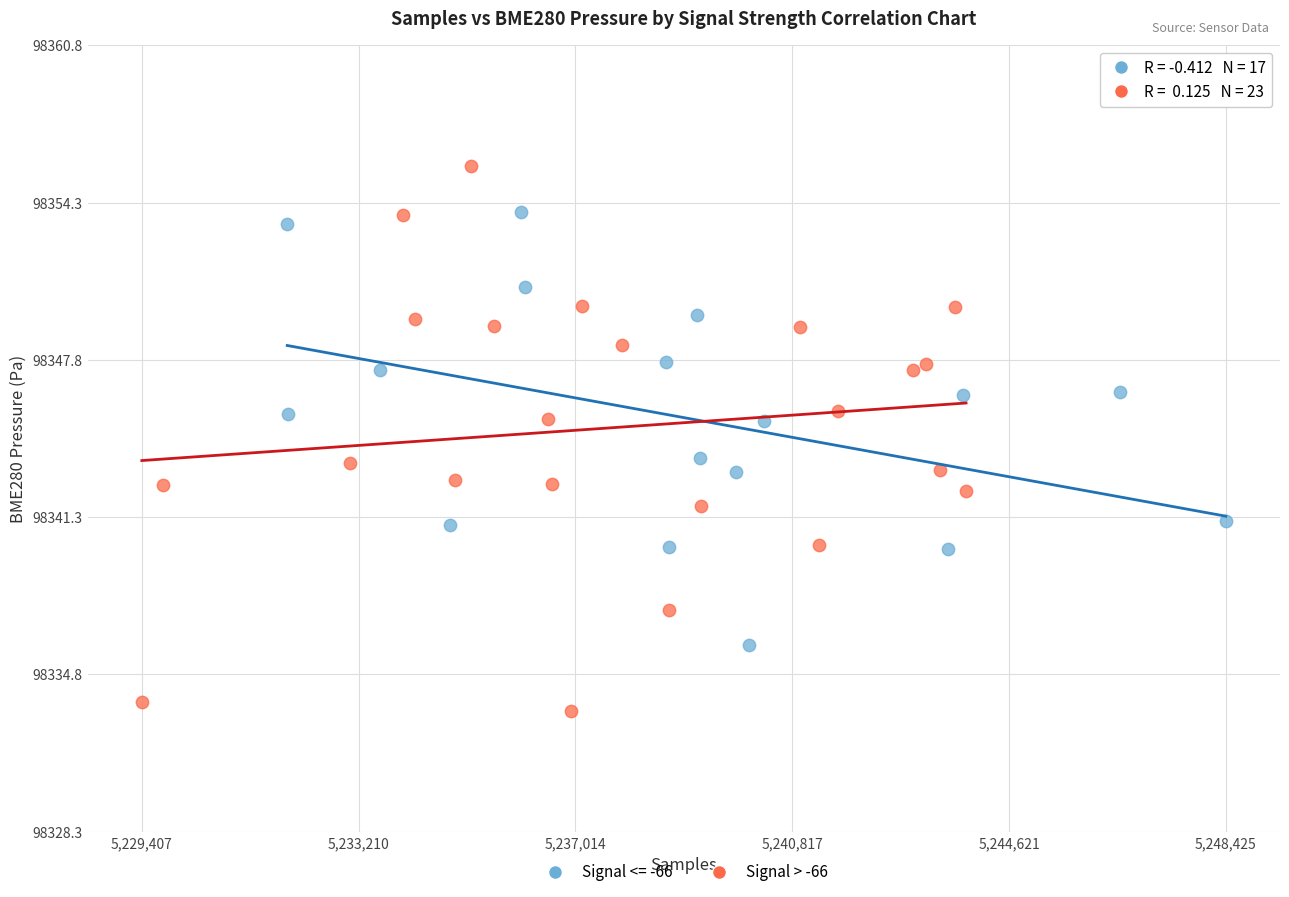

Which series contains the highest Y value?

Signal > -66